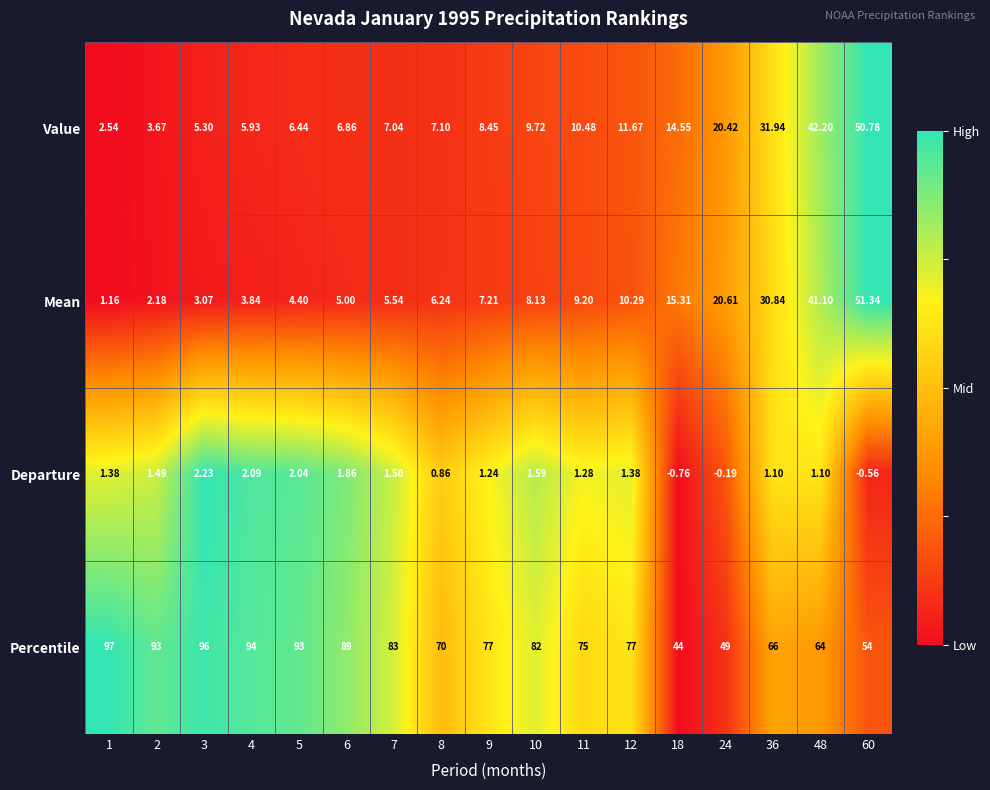

Rank the series at 18 from highest to lowest value.

Percentile, Mean, Value, Departure